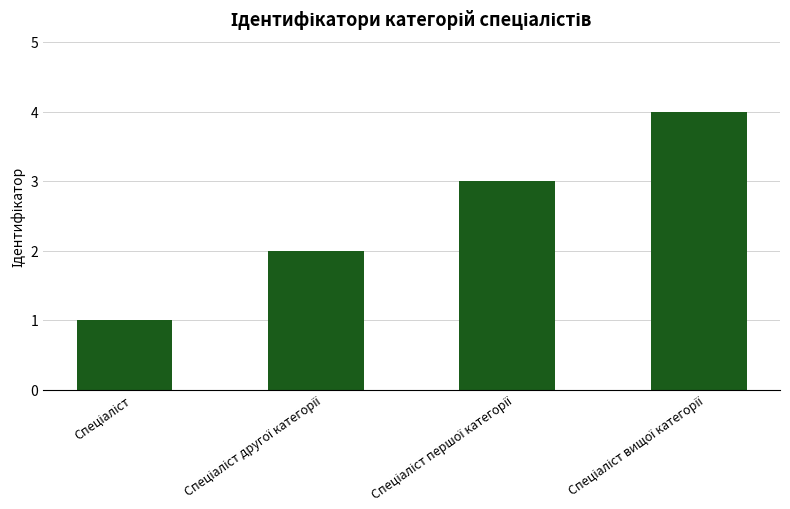

What is the difference between the maximum and minimum values?

3